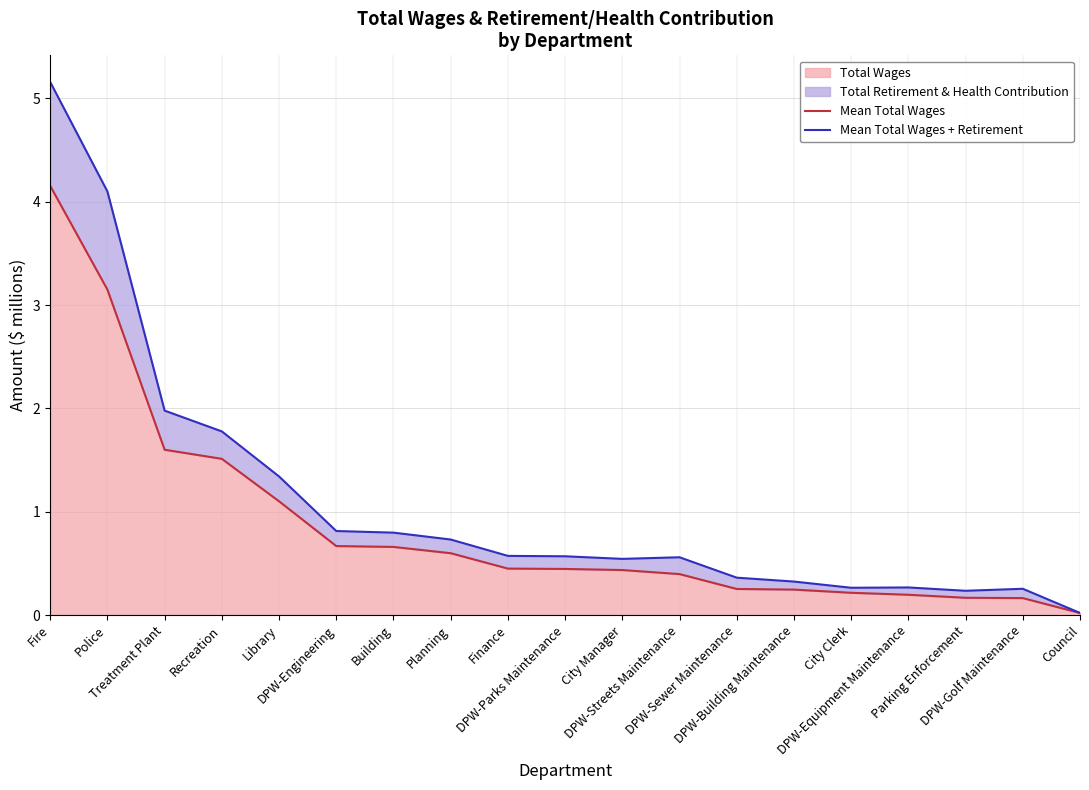

What is the value of the Mean Total Wages + Retirement point at the 11th from the left?

0.5